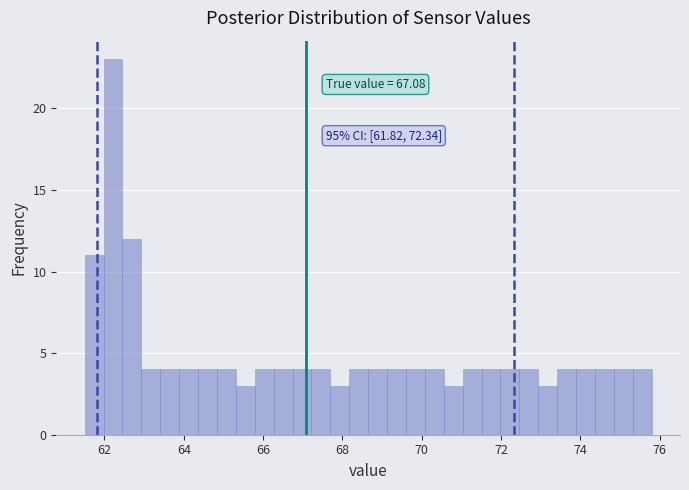

Read against the x-axis, roughly where is the centre of the tallest bar?

62.2